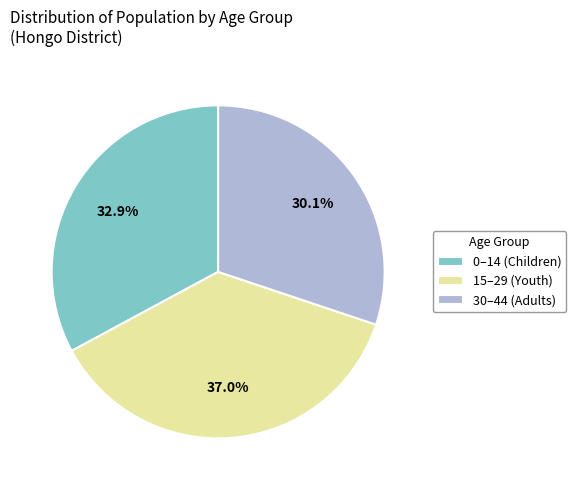

How many slices are in this pie chart?

3